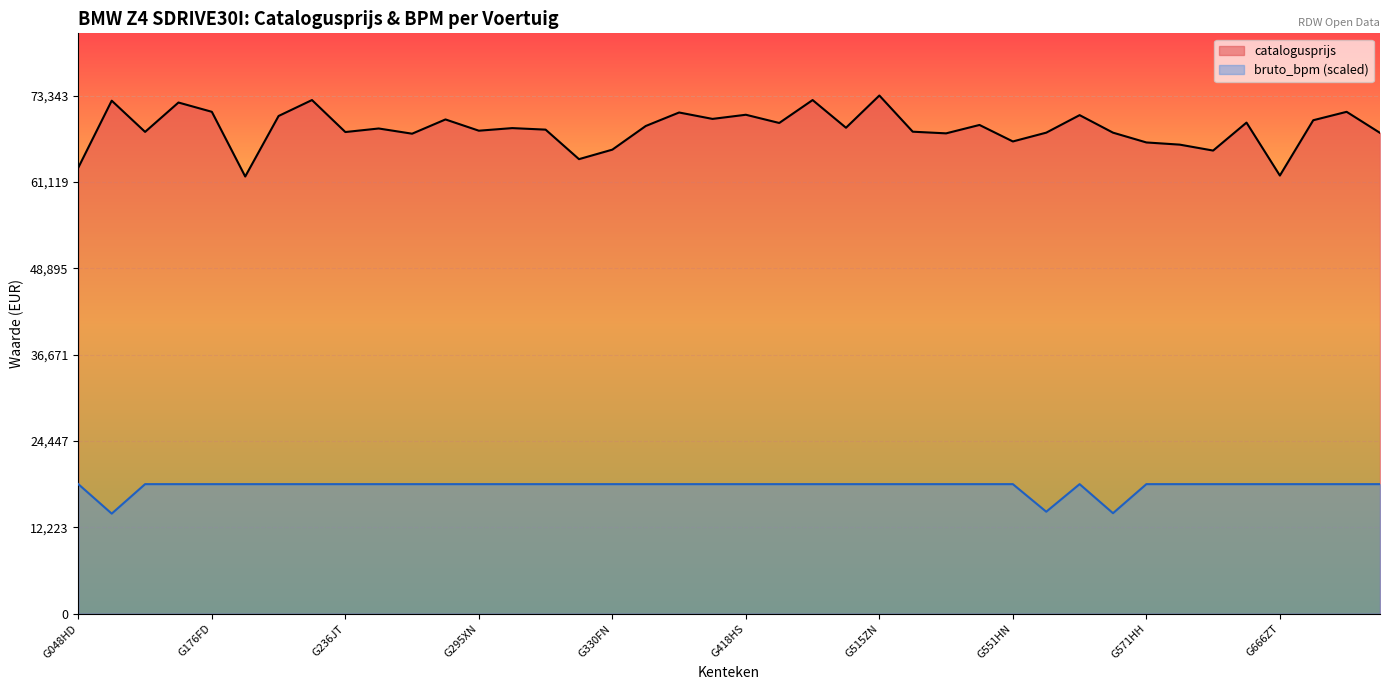

What is the approximate value of catalogusprijs at G690RS?

71035.0